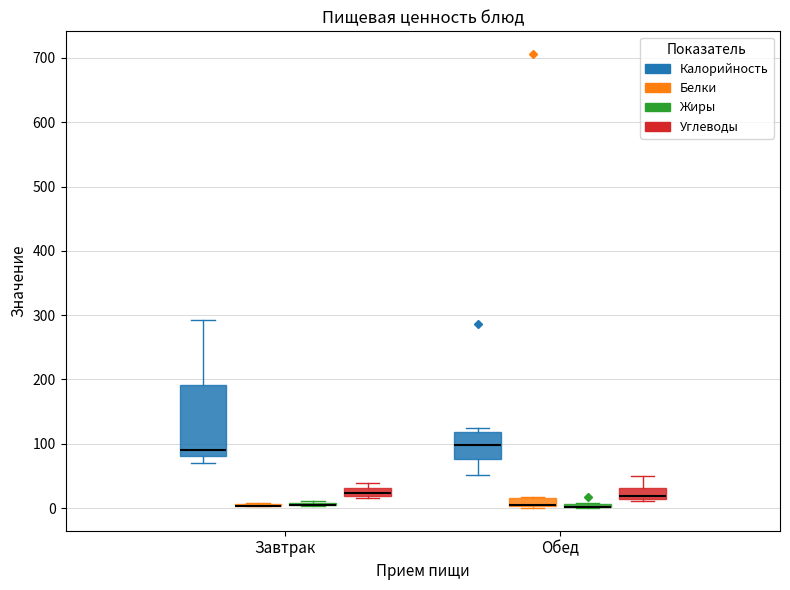

Where does the upper whisker of the box for Завтрак (Калорийность) end on the y-axis? The values are not printed on the chart, so give them approximately, as read against the axis.

290